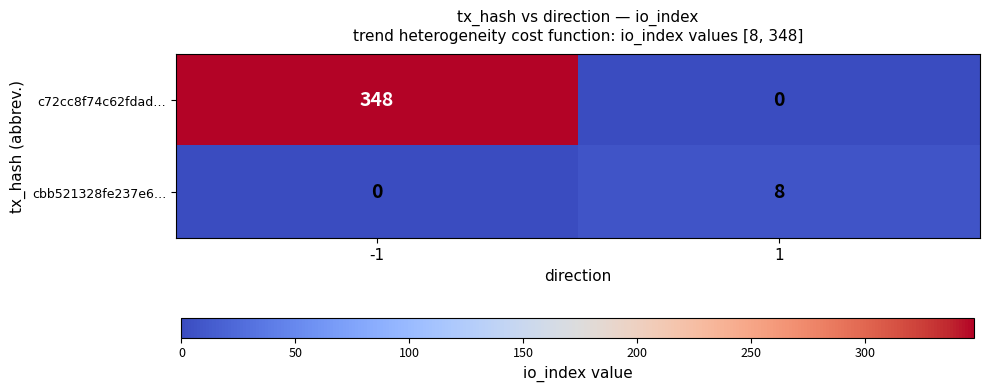

At 1, list the series in order from smallest to largest.

c72cc8f74c62fdad…, cbb521328fe237e6…